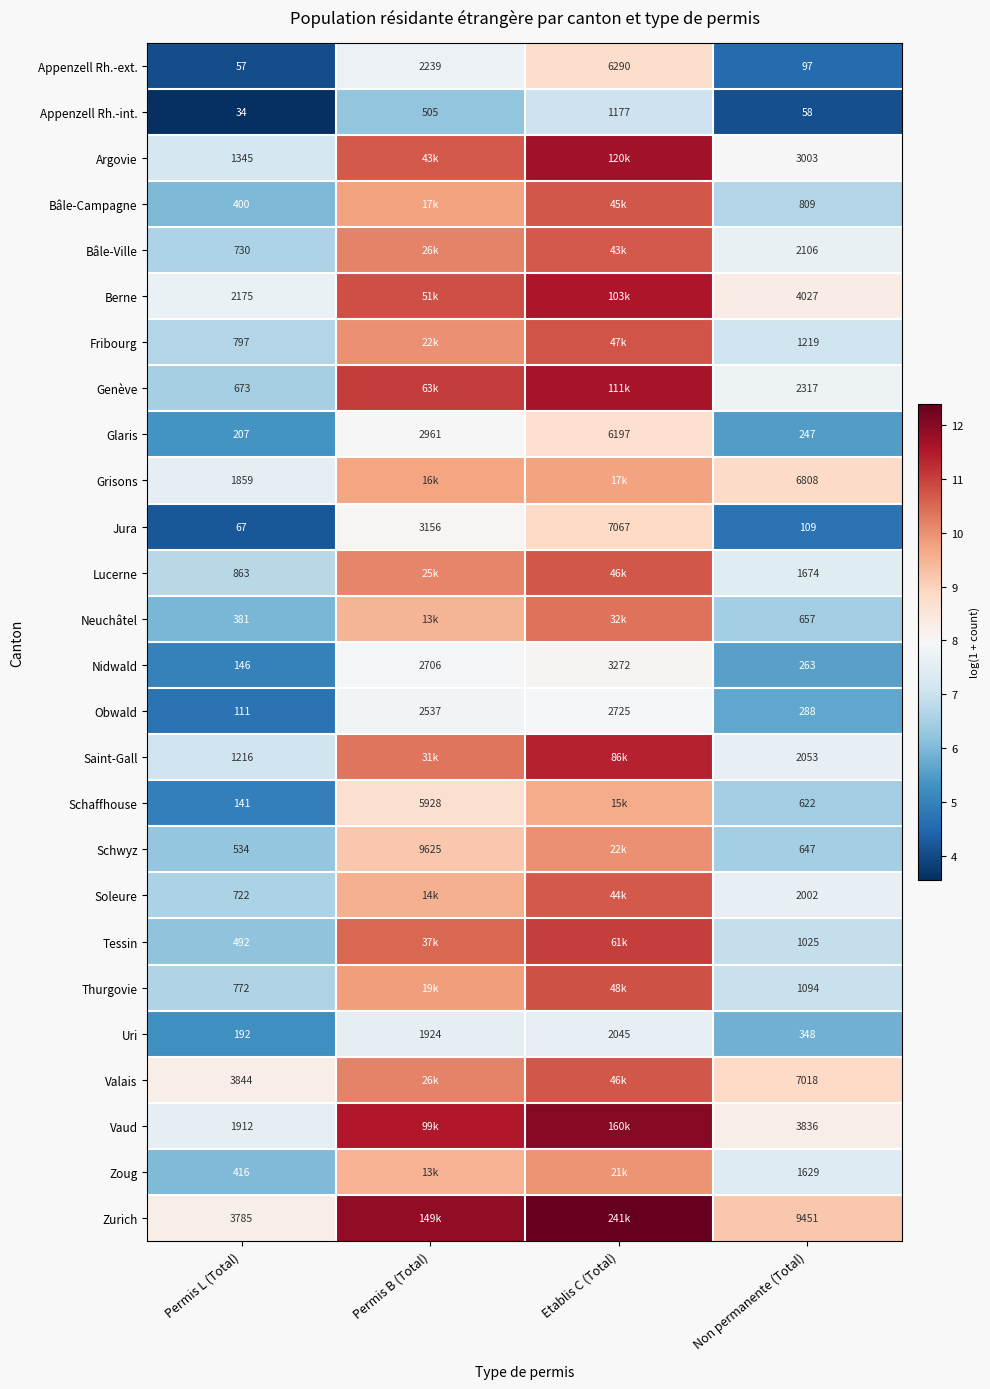

The value of Lucerne at Non permanente (Total) is 10.5. True or false?

False